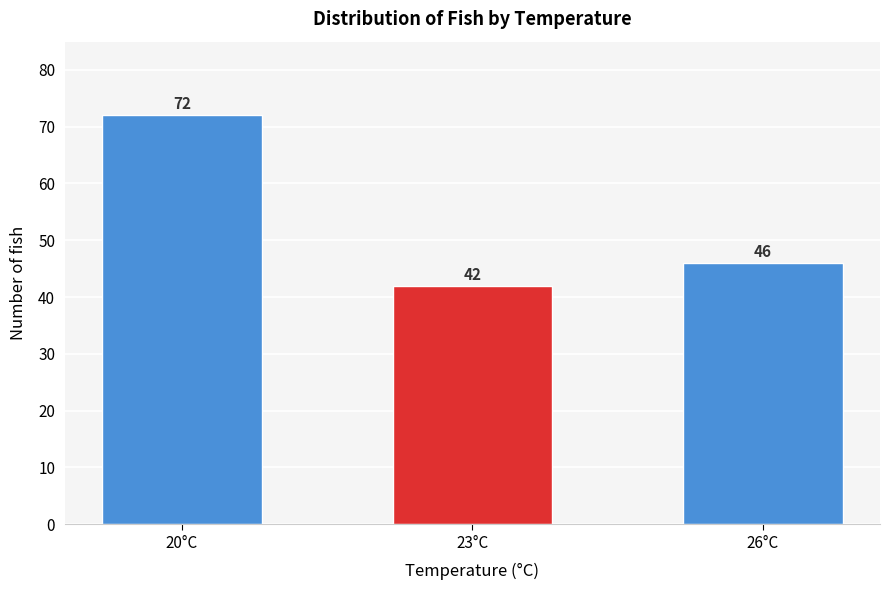

Reading left to right, what are all the values shown in this chart?

20°C=72	23°C=42	26°C=46